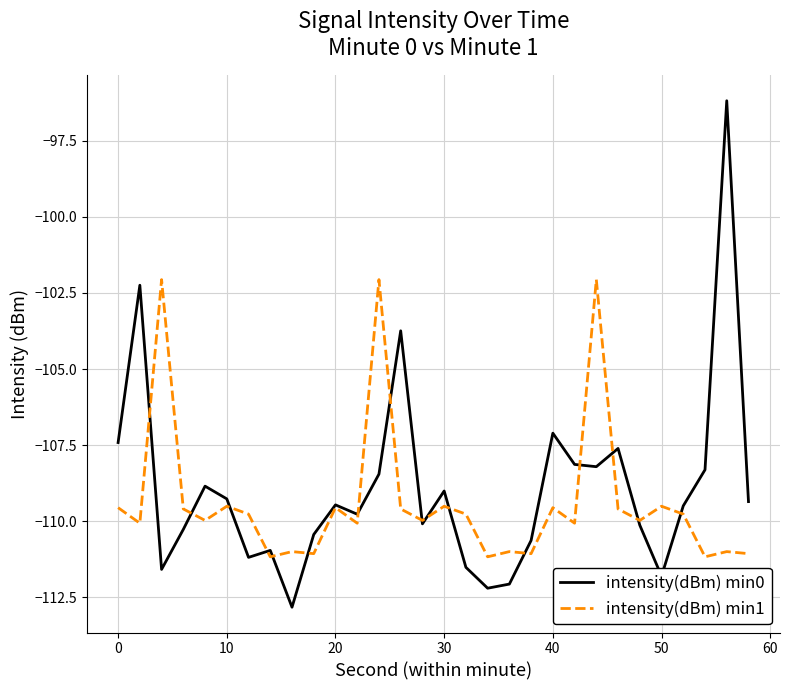

Which series has the largest range (max minus min)?

intensity(dBm) min0